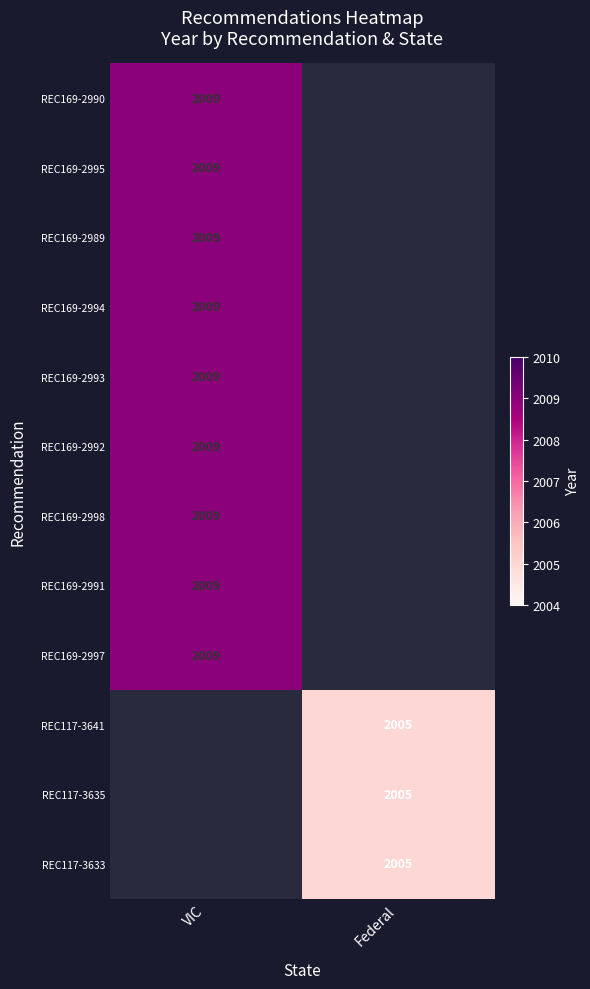

True or false: REC169-2997 has a value of 2009 at VIC.

True